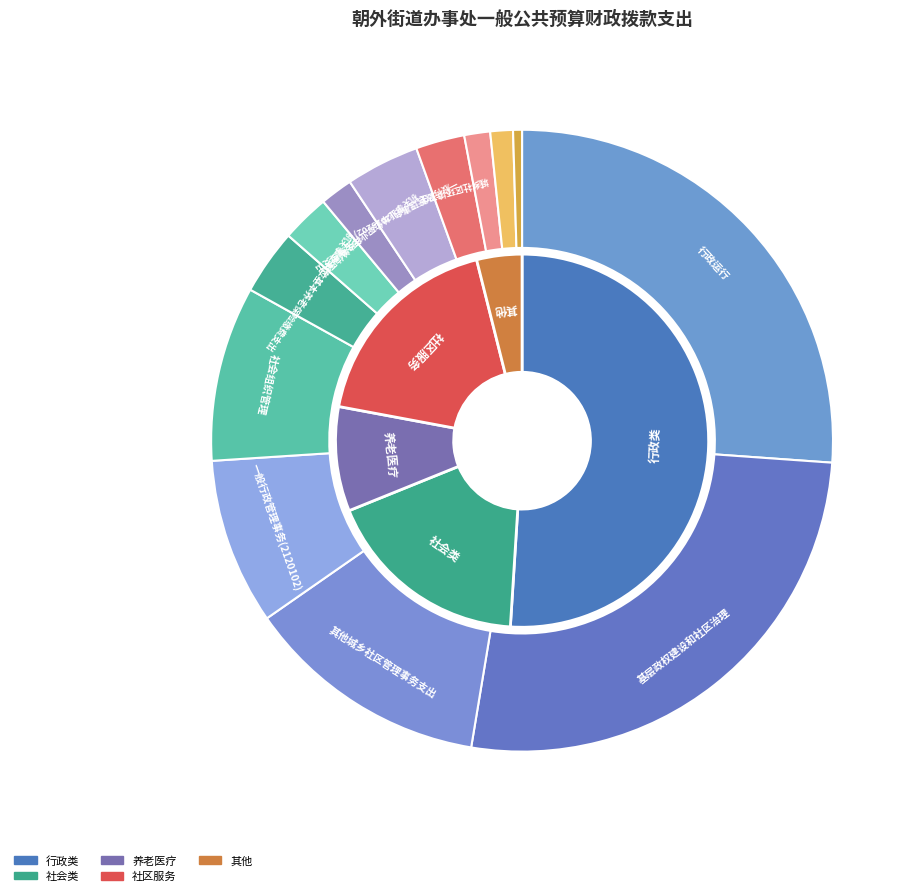

The 机关事业单位基本养老保险缴费支出 slice represents 1% of the pie. True or false?

False